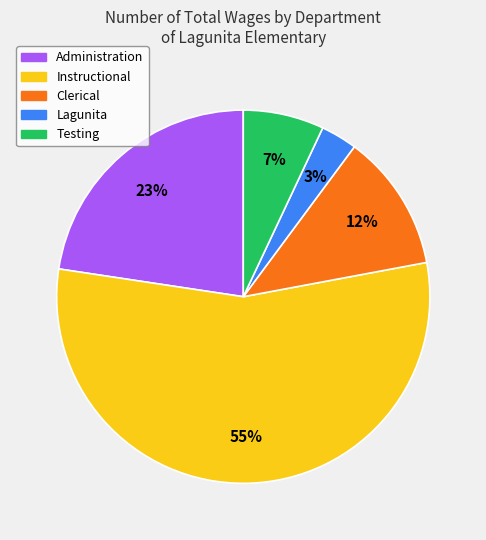

Which category accounts for the majority?

Instructional